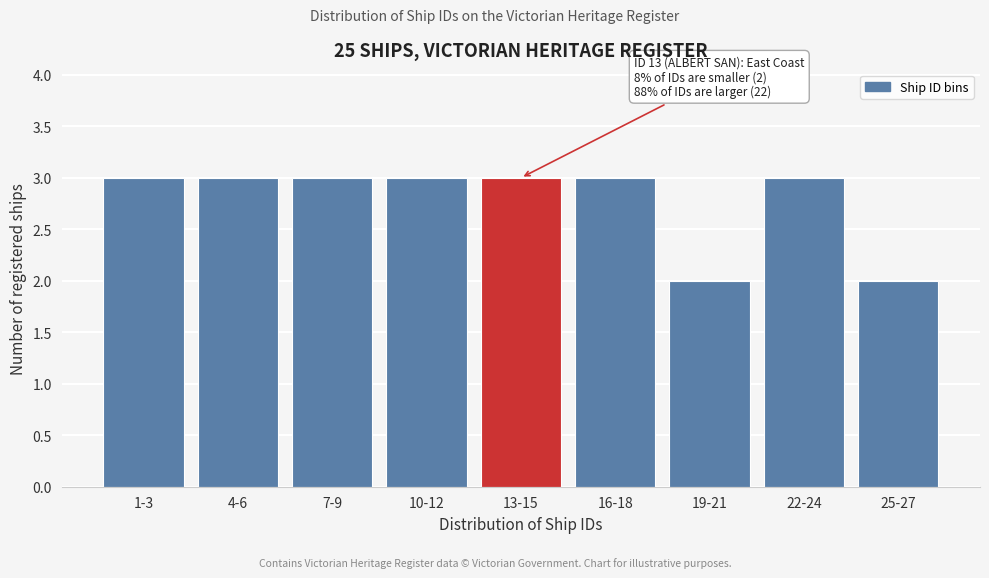

Reading left to right, list all the values displayed in this chart.

3	3	3	3	3	3	2	3	2